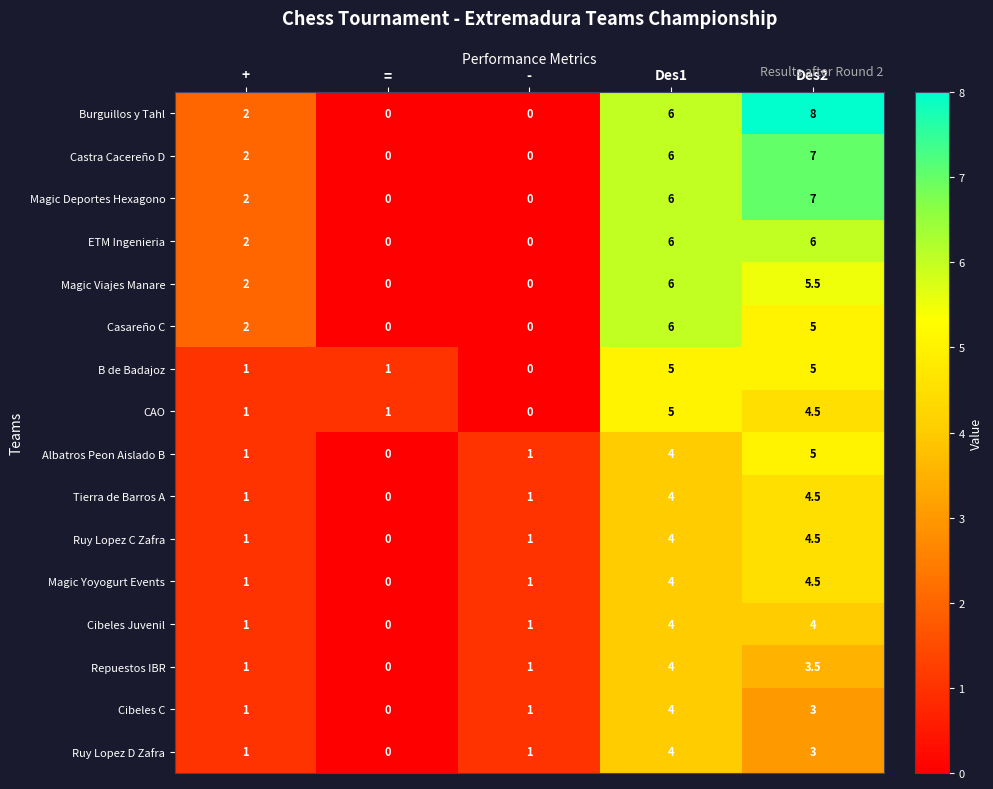

What is the difference between the second highest and second lowest values in the CAO series?

3.5